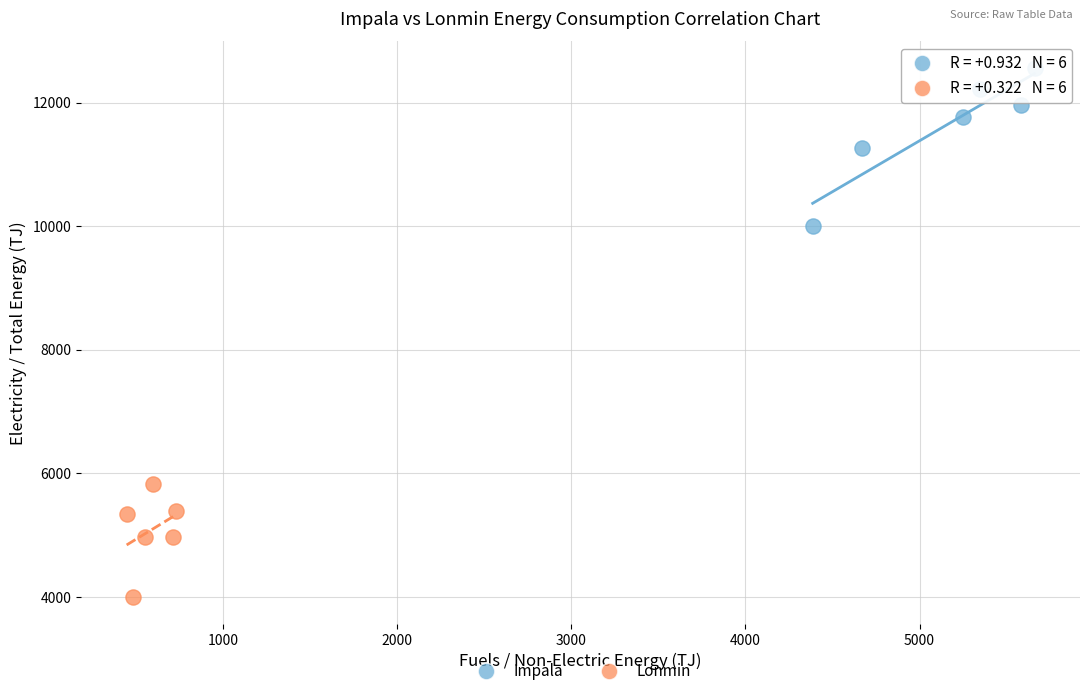

Which series has the largest Y range (max minus min)?

Impala